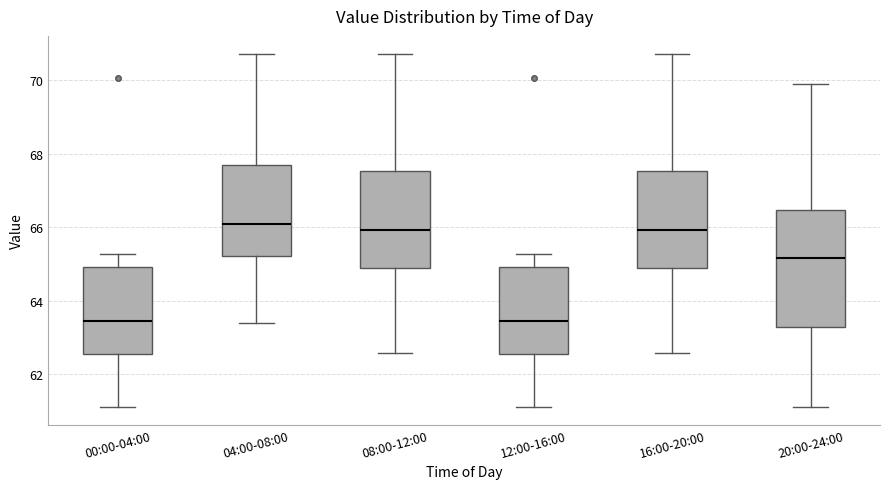

Where does the median line of the box for 12:00-16:00 sit on the y-axis? The values are not printed on the chart, so give them approximately, as read against the axis.

63.4